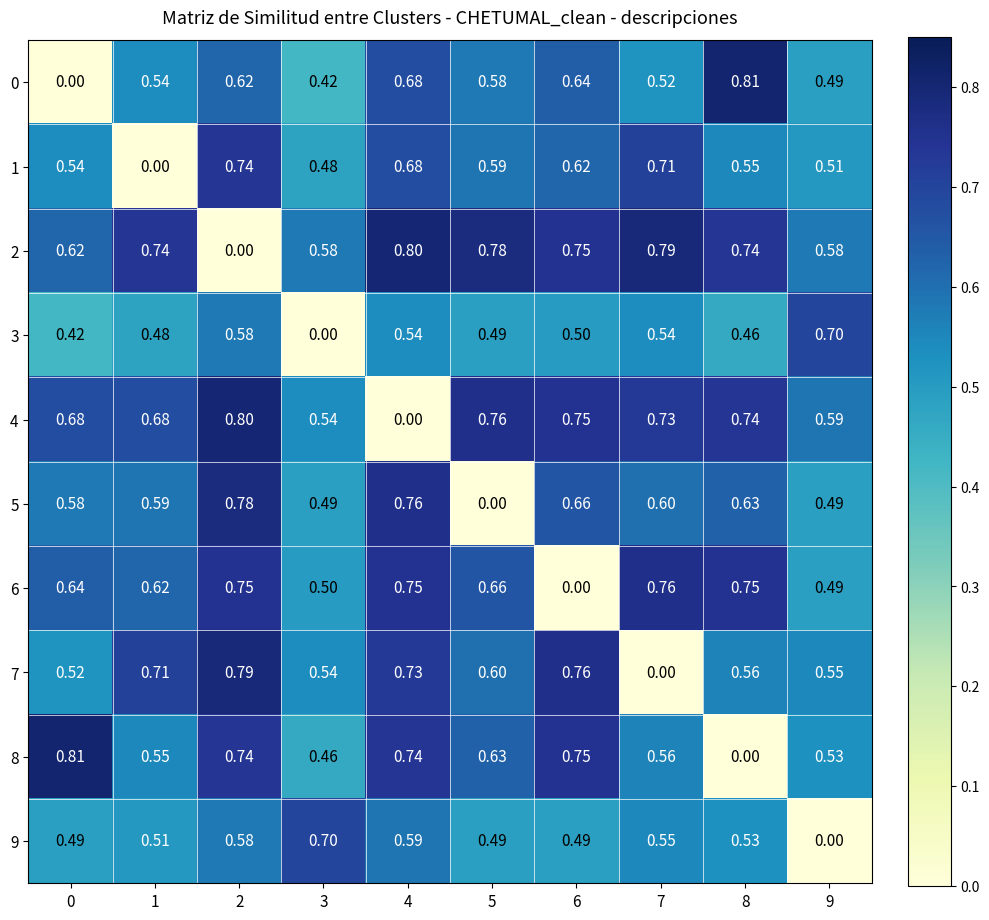

Is the value of 0 at 3 greater than the value of 9 at 1?

No